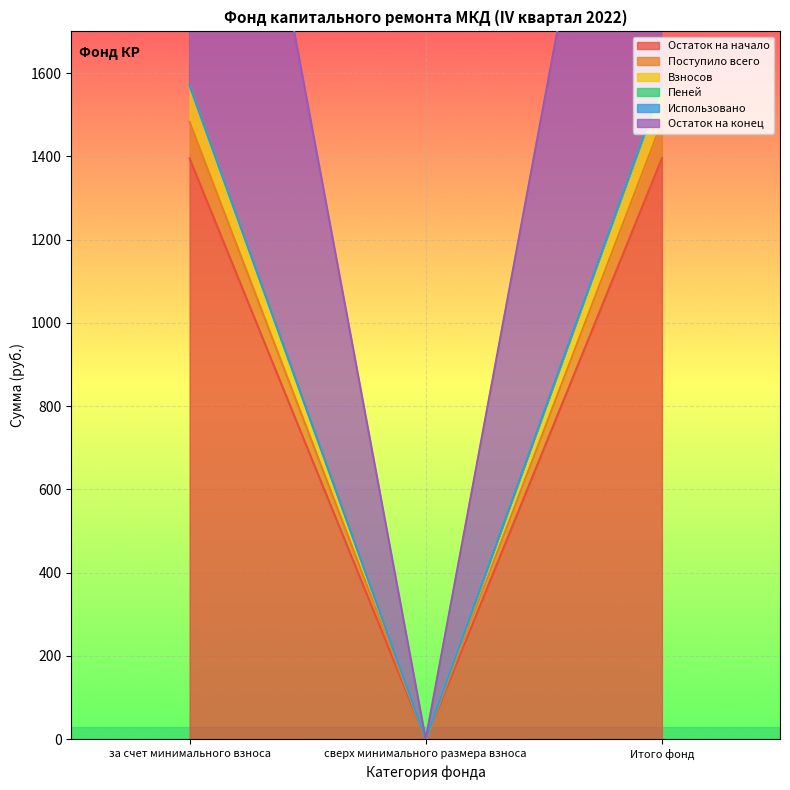

Reading left to right, transcribe all the data shown in this chart.

Остаток на начало: за счет минимального взноса=1394.9	сверх минимального размера взноса=0.0	Итого фонд=1394.9
Поступило всего: за счет минимального взноса=1482.7	сверх минимального размера взноса=0.0	Итого фонд=1482.7
Взносов: за счет минимального взноса=1569.3	сверх минимального размера взноса=0.0	Итого фонд=1569.3
Пеней: за счет минимального взноса=1570.5	сверх минимального размера взноса=0.0	Итого фонд=1570.5
Остаток на конец: за счет минимального взноса=3053.2	сверх минимального размера взноса=0.0	Итого фонд=3053.2